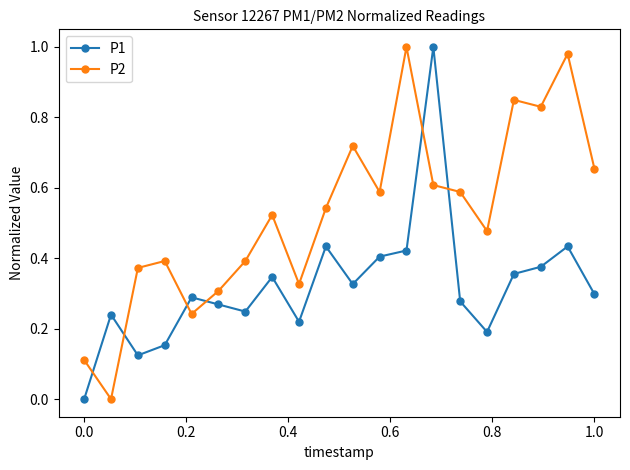

How many lines are shown in the chart?

2